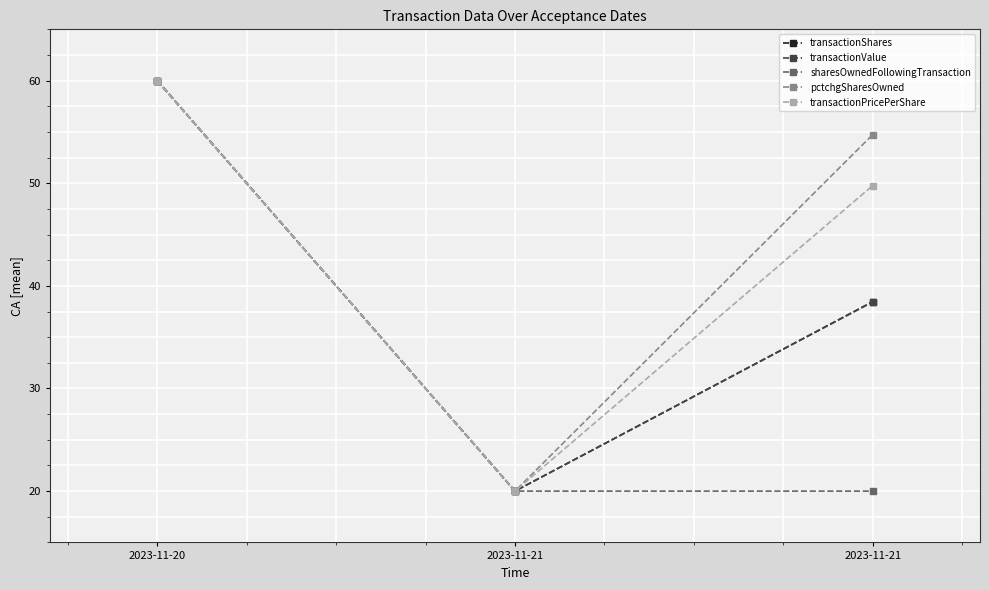

What are all the series names shown in the legend?

transactionShares, transactionValue, sharesOwnedFollowingTransaction, pctchgSharesOwned, transactionPricePerShare